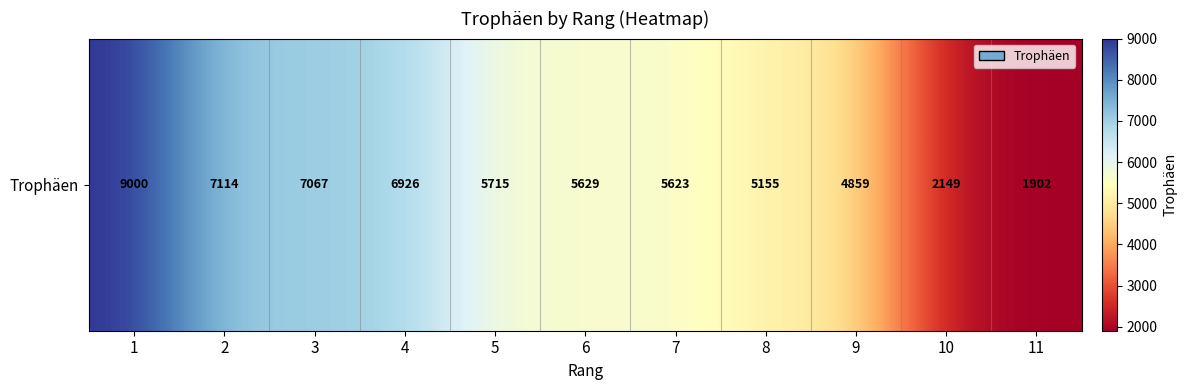

Is it true that the value at 2 is 2961?

False